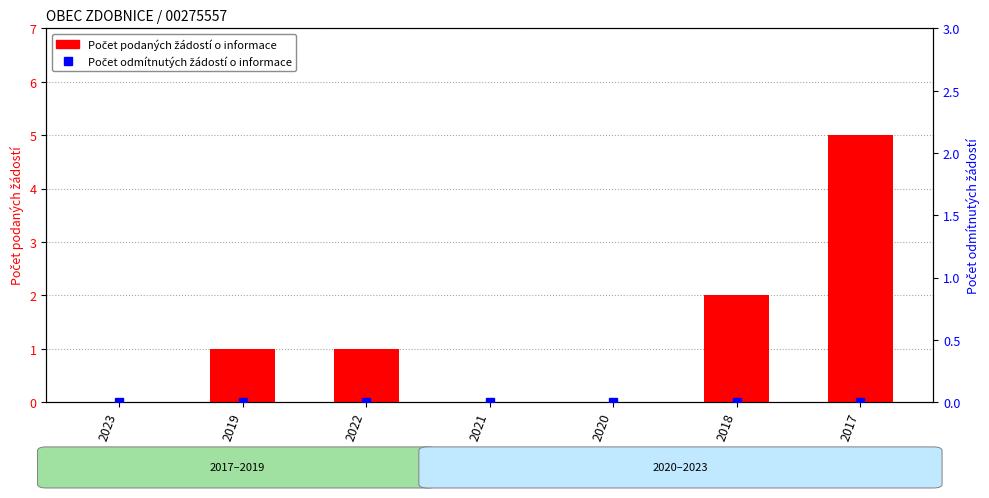

What is the difference between the highest and lowest values at 2017?

5